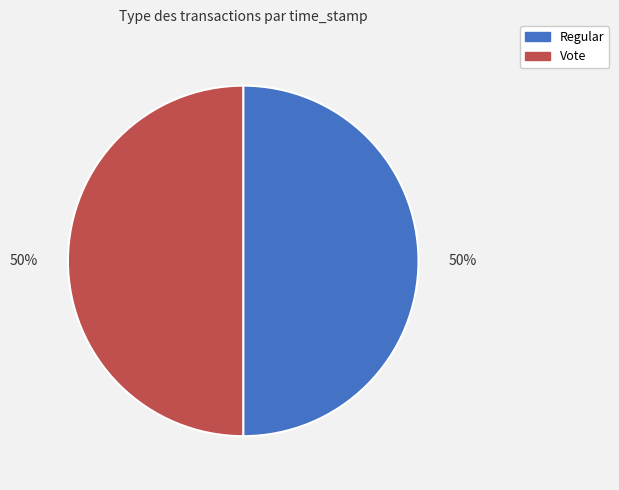

True or false: Vote accounts for 61% of the total.

False